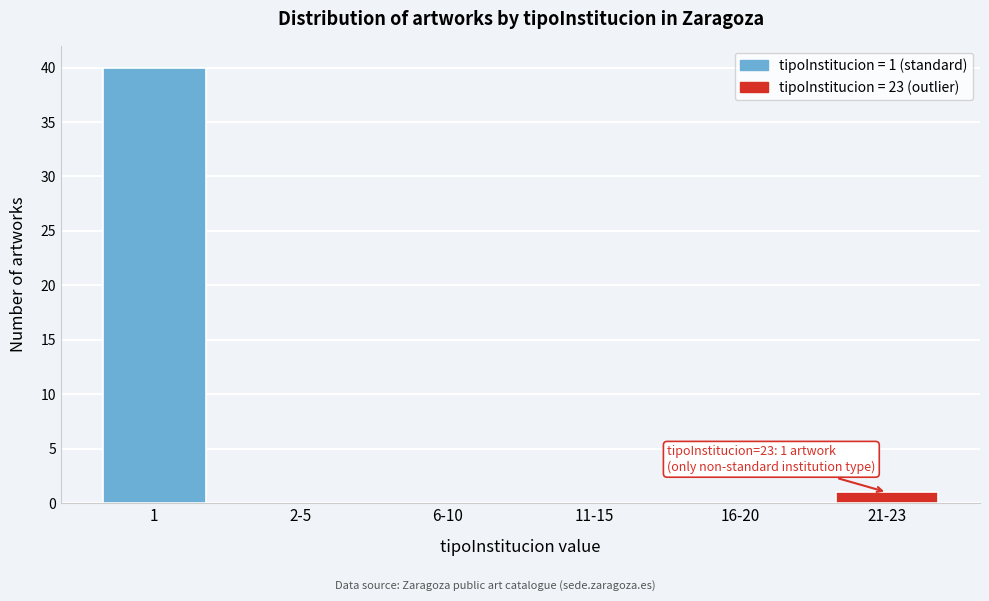

Reading right to left, what are all the values shown in this chart?

21-23=1	16-20=0	11-15=0	6-10=0	2-5=0	1=40